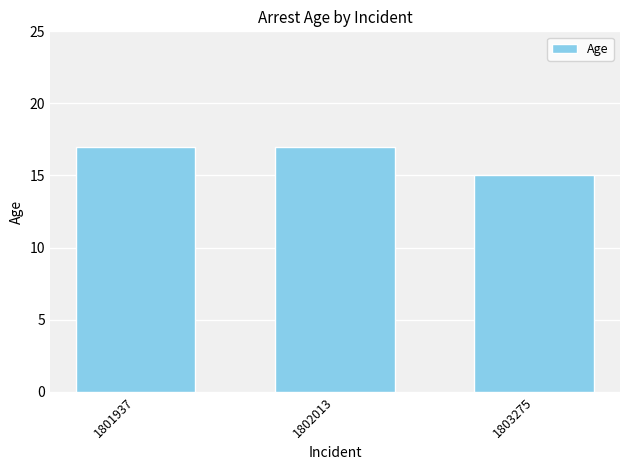

What is the maximum value shown in the chart?

17